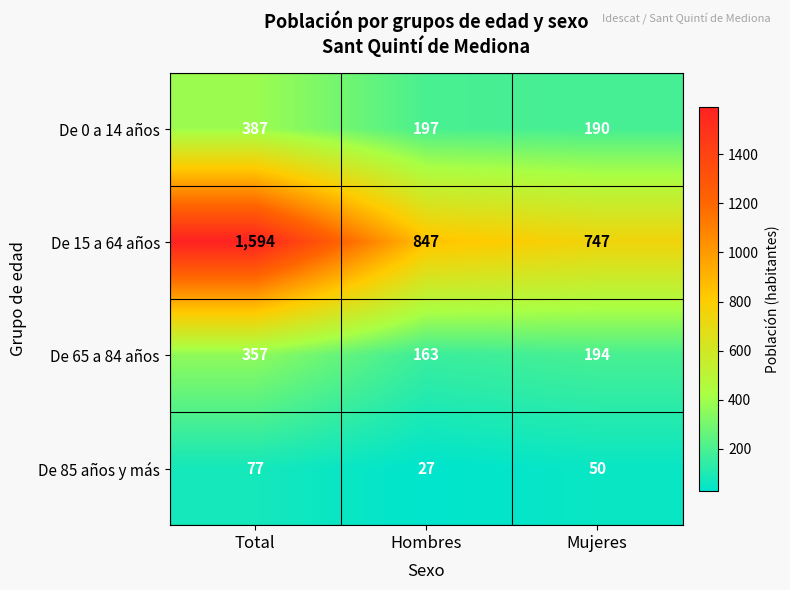

Which series changed the most between Hombres and Mujeres?

De 15 a 64 años